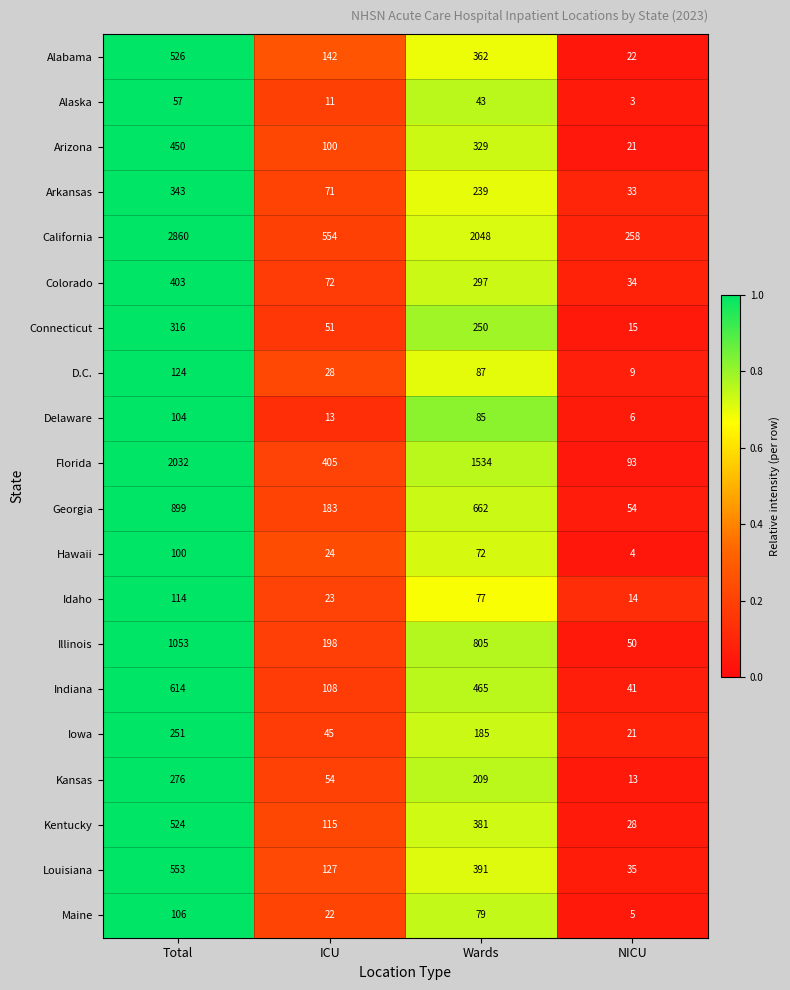

Rank the series at Total from highest to lowest value.

California, Florida, Illinois, Georgia, Indiana, Louisiana, Alabama, Kentucky, Arizona, Colorado, Arkansas, Connecticut, Kansas, Iowa, D.C., Idaho, Maine, Delaware, Hawaii, Alaska